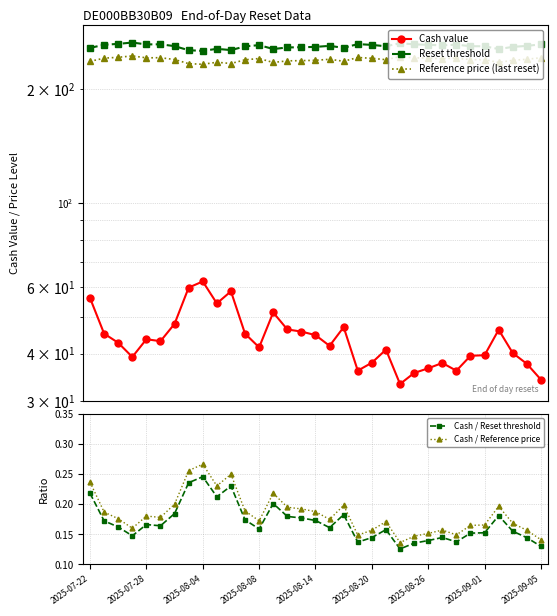

Is it true that Cash / Reference price equals 0.2 at 9?

True